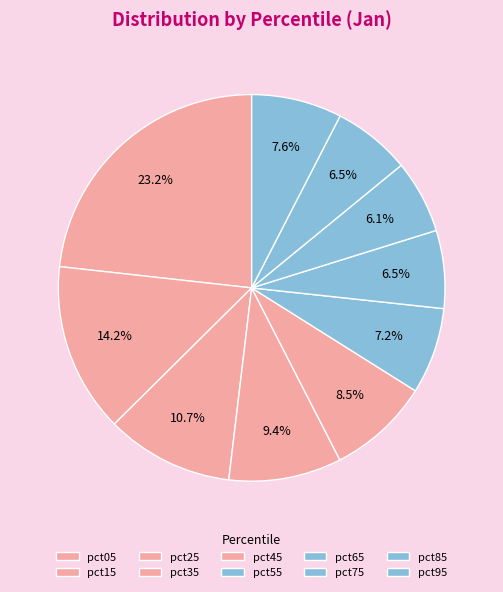

To the nearest percent, what is the difference between the pct95 and pct45 slice percentages?

1%